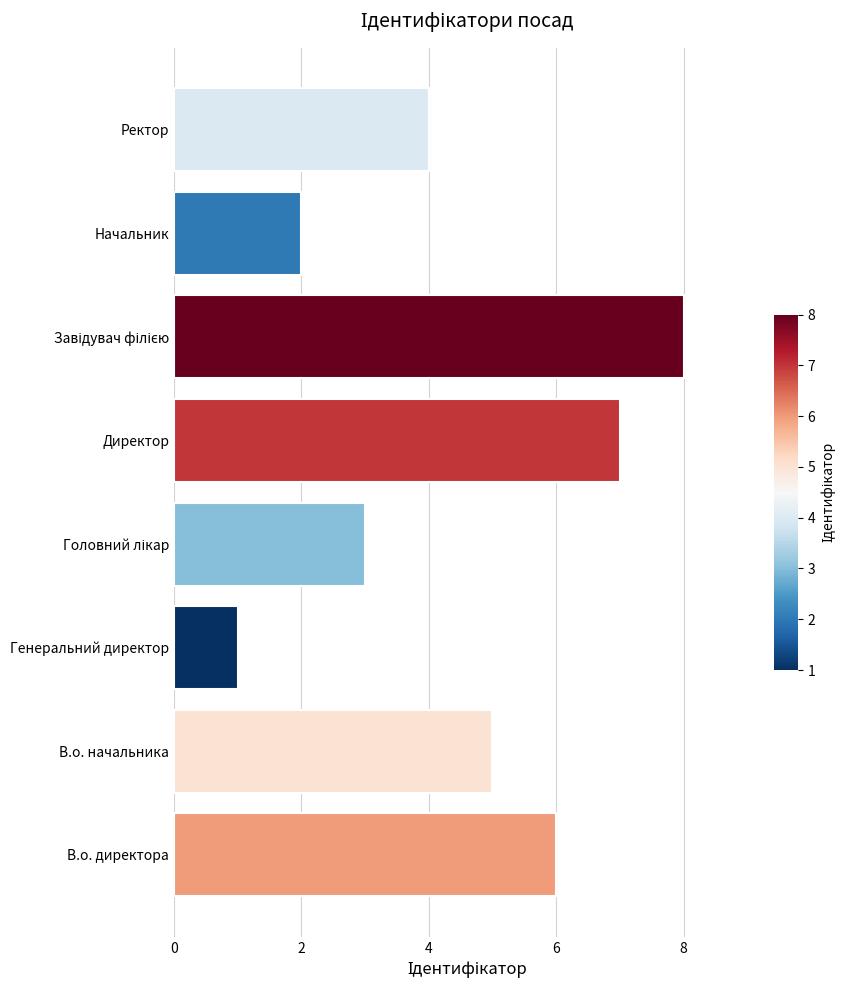

Reading top to bottom, extract all data points from this chart.

4	2	8	7	3	1	5	6